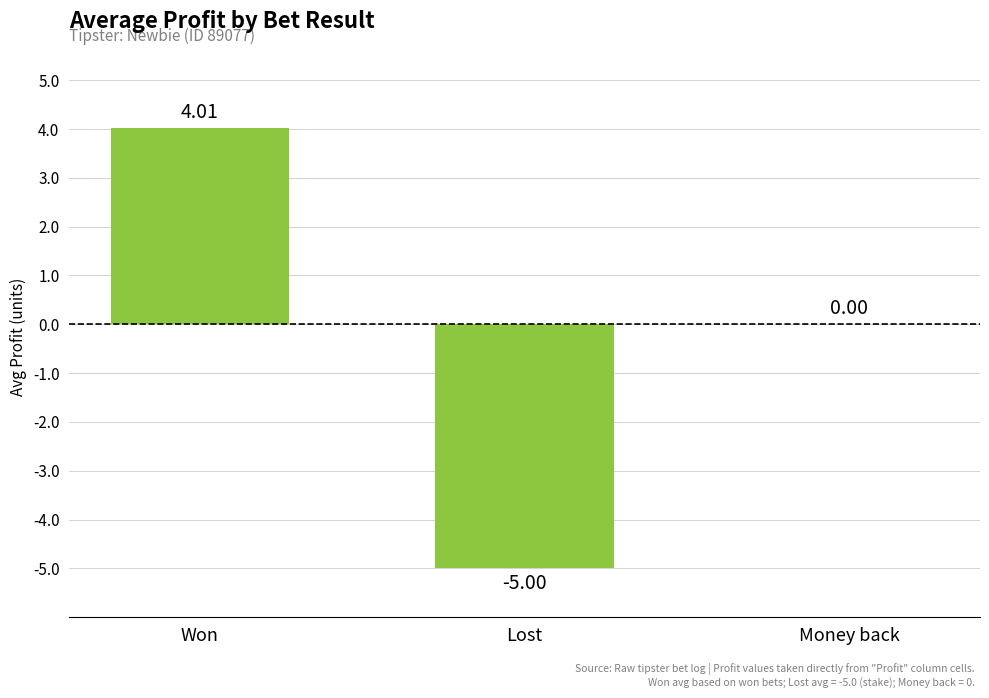

At which category does the chart reach its peak across all series?

Won